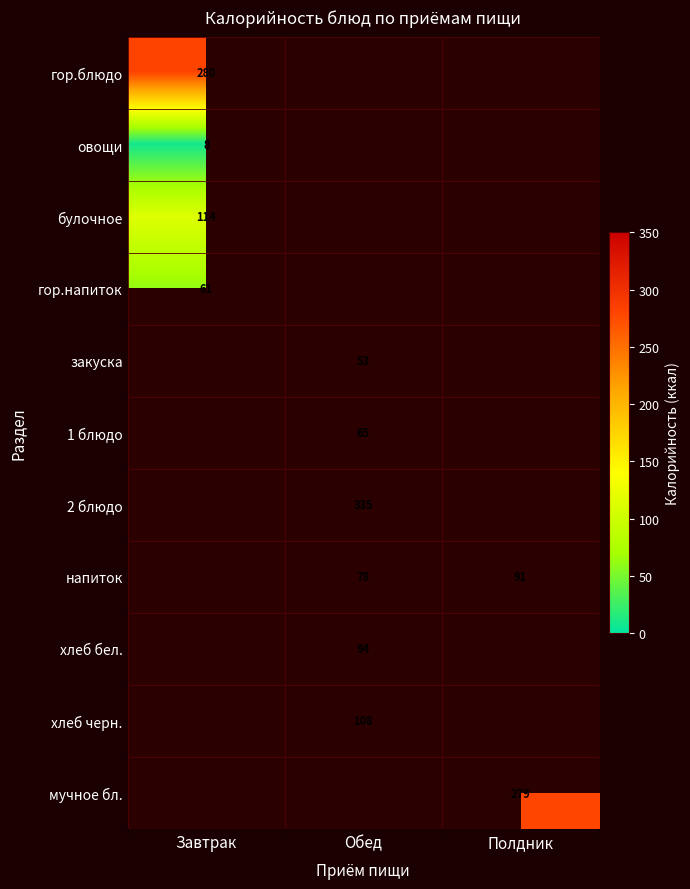

The value of булочное at Завтрак is 113.6. True or false?

True